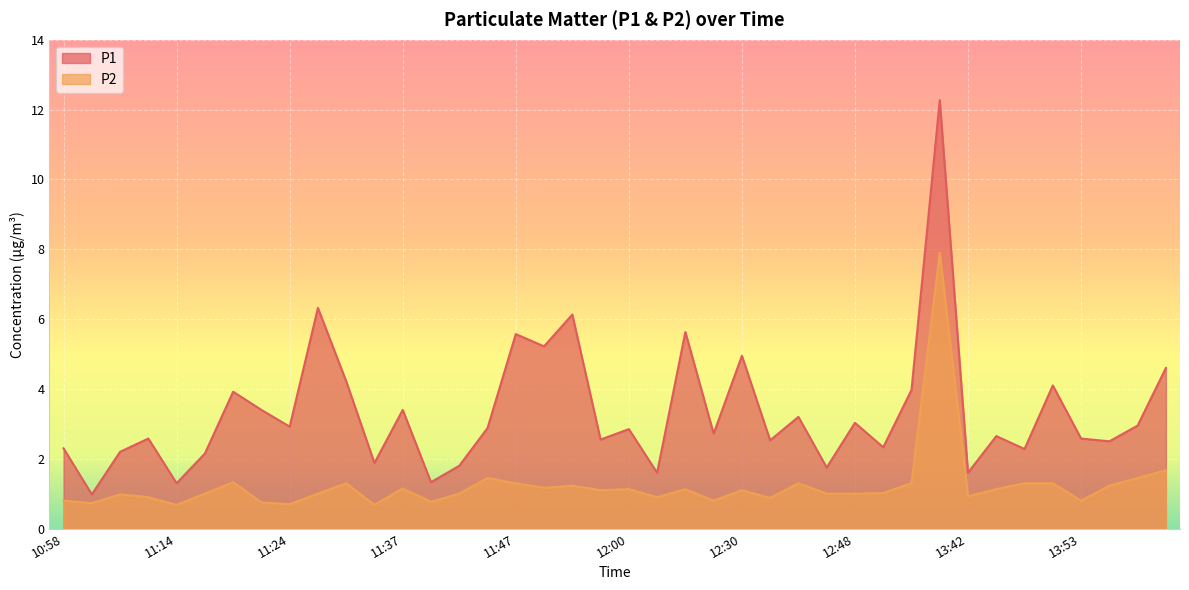

What position from the left is 11:50?

18